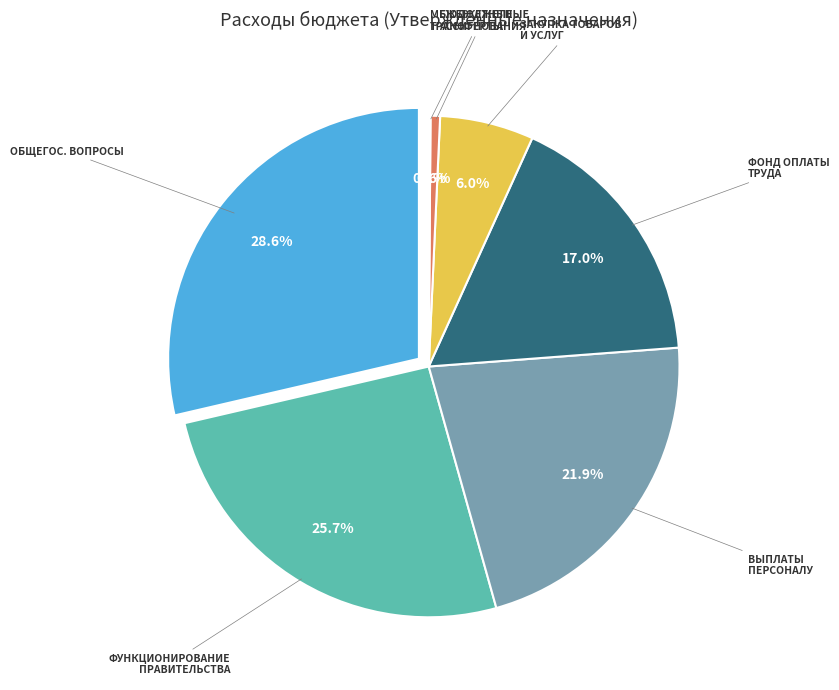

What percentage is NOT represented by Расходы на выплаты персоналу?

78.1%